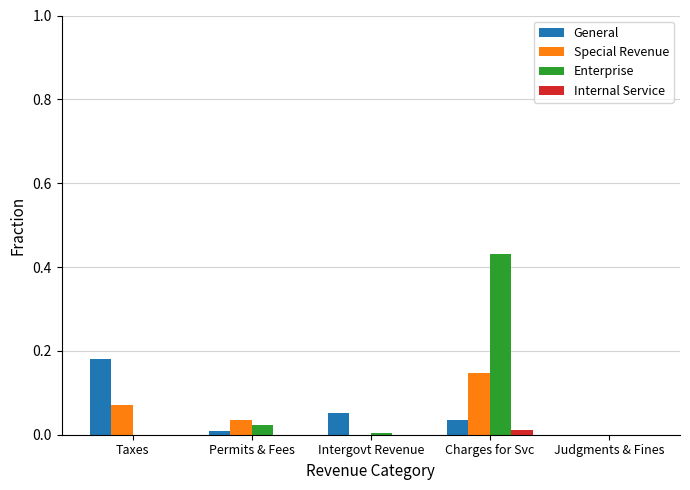

Is it true that Internal Service equals 0.0 at Judgments & Fines?

True